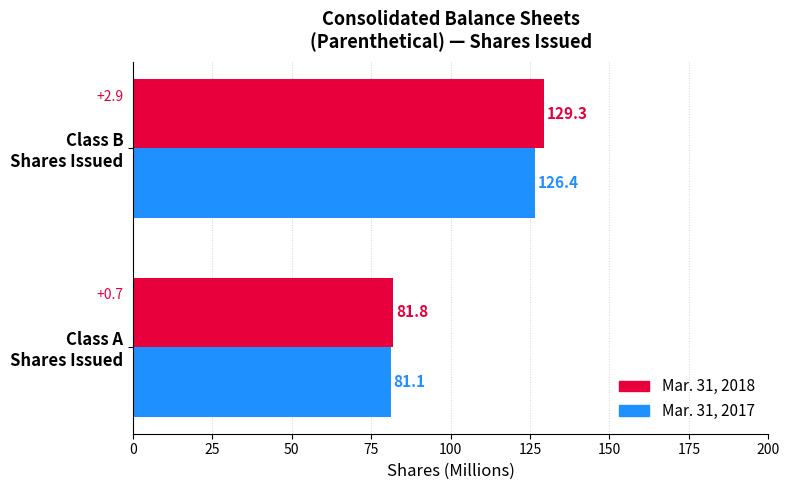

What is the sum of all Mar. 31, 2017 values?

207.5